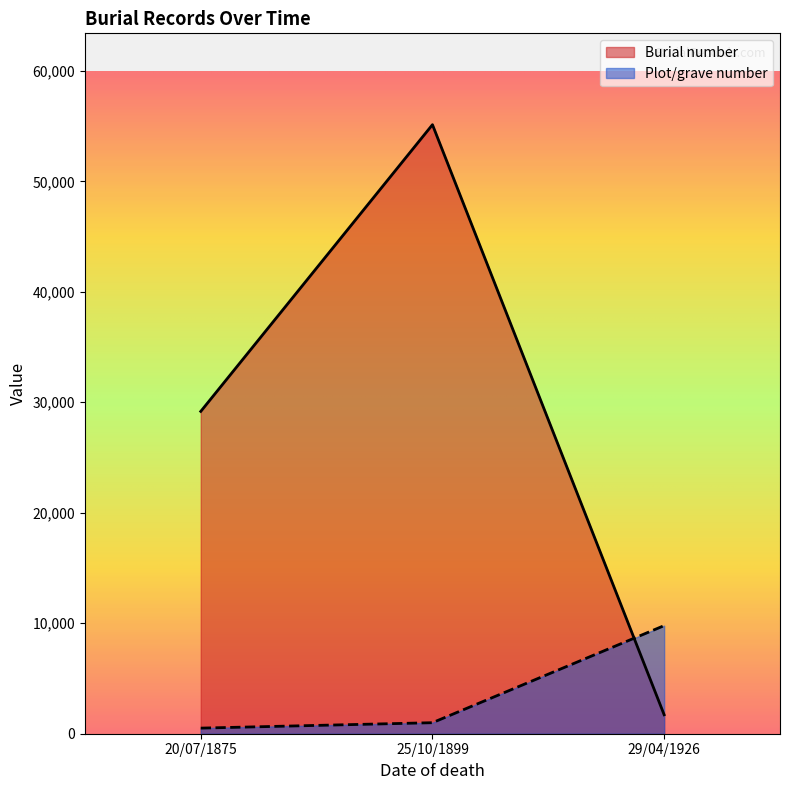

The Plot/grave number series shows 6011 at 29/04/1926. True or false?

False